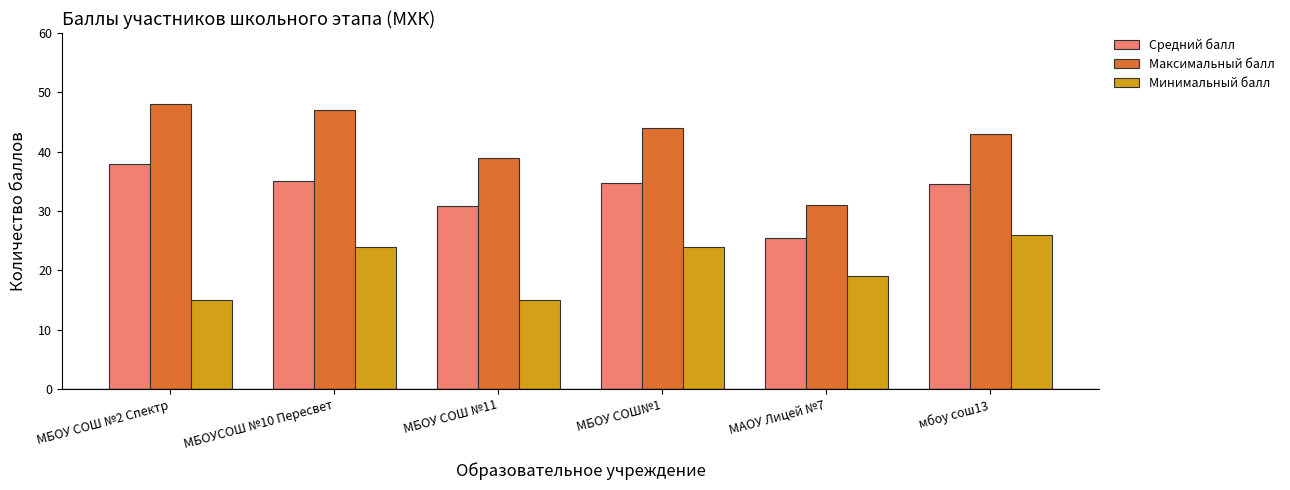

What value does the Средний балл series have at мбоу сош13?

34.5